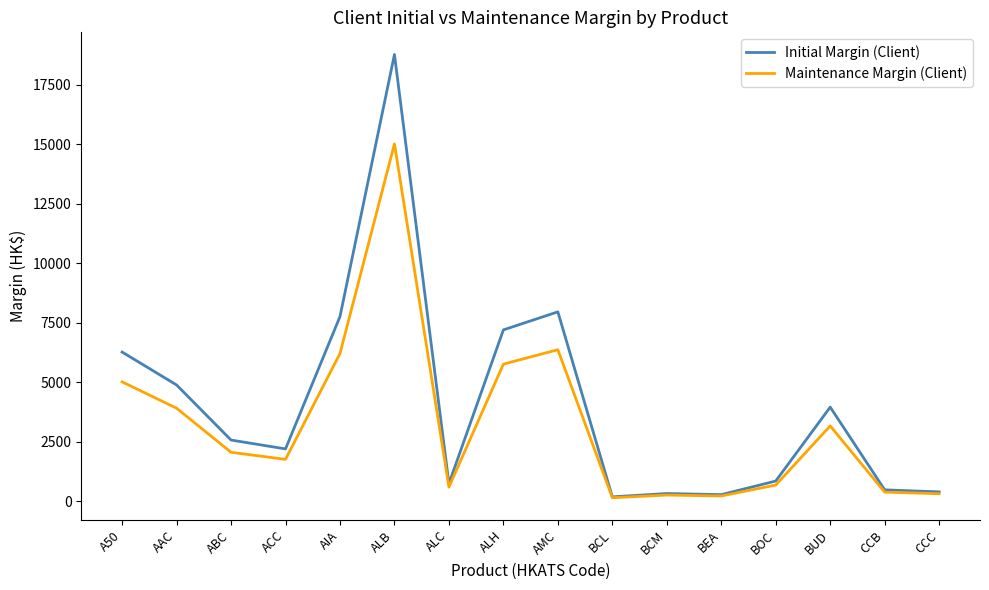

True or false: Maintenance Margin (Client) has more than 1 interior local peaks.

True